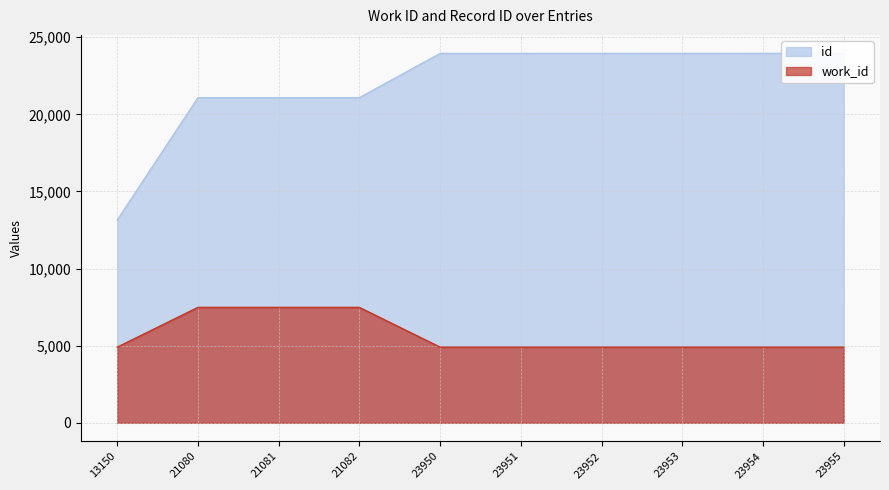

Is the value of work_id at 21080 greater than the value of id at 21080?

No